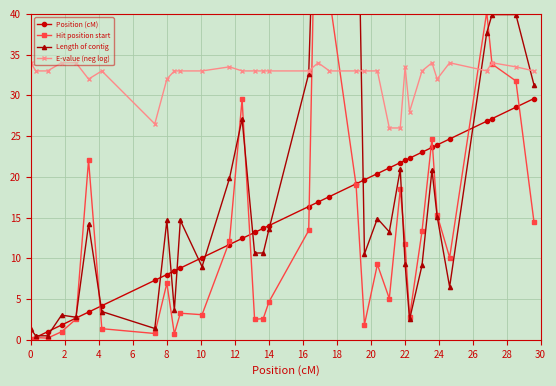

True or false: E-value (neg log) and Position (cM) cross at least once.

False